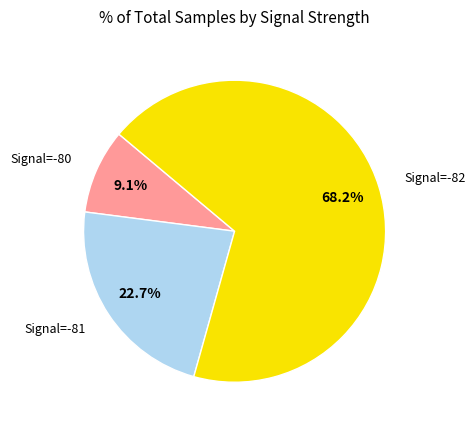

What portion of the pie excludes Signal=-81?

77.3%